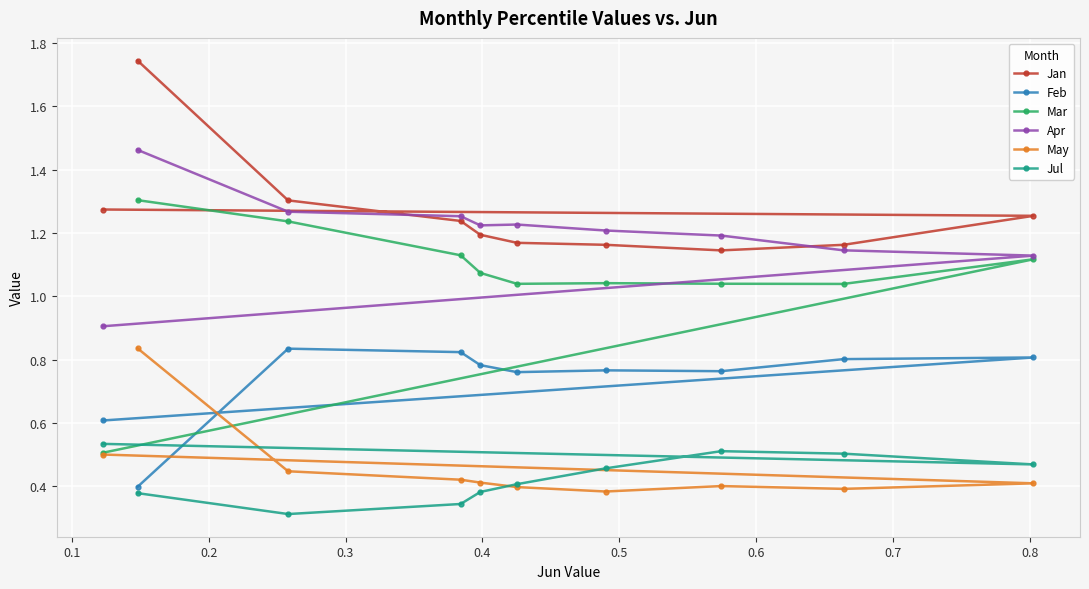

Which series has the largest range (max minus min)?

Mar